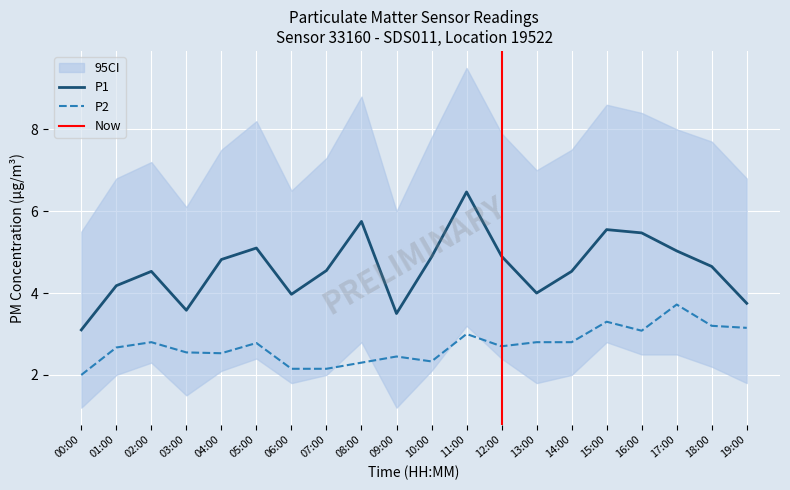

What is the maximum value for P1?

6.5